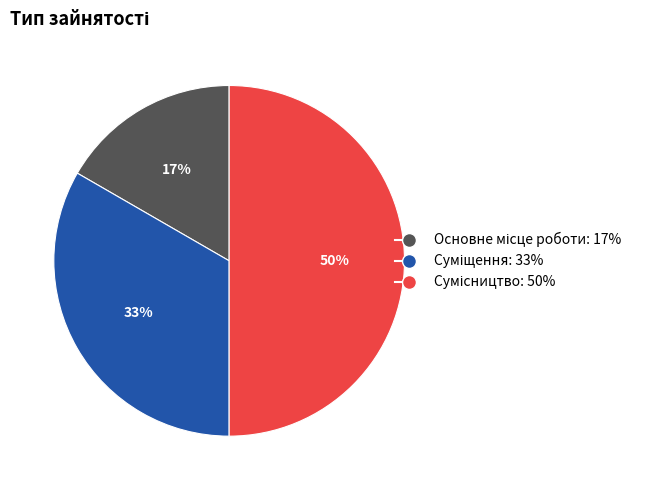

To the nearest percent, what is the difference between the largest and smallest slice percentages?

33%